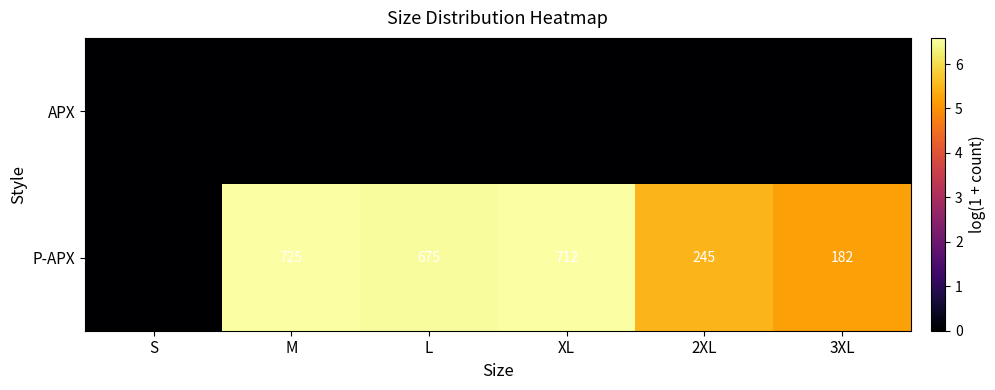

The P-APX series shows 435 at 2XL. True or false?

False